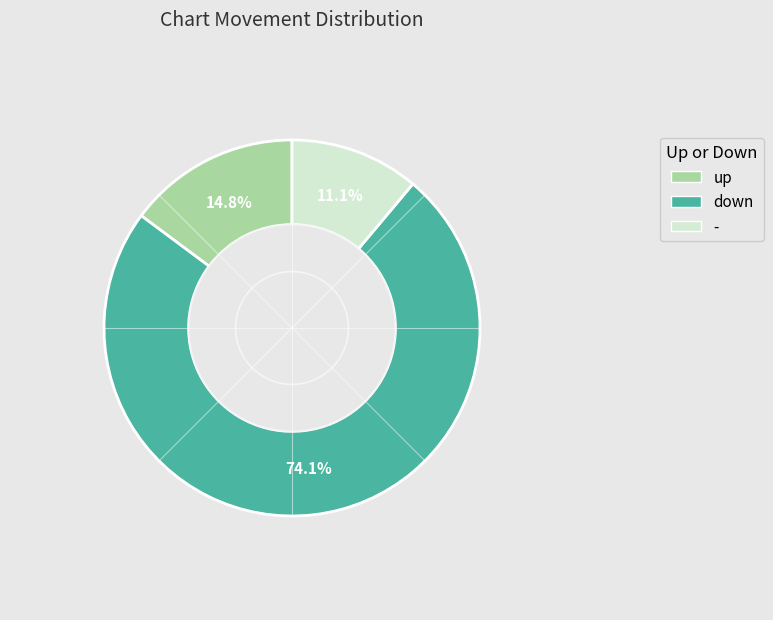

Which category has the smallest portion of the pie?

-